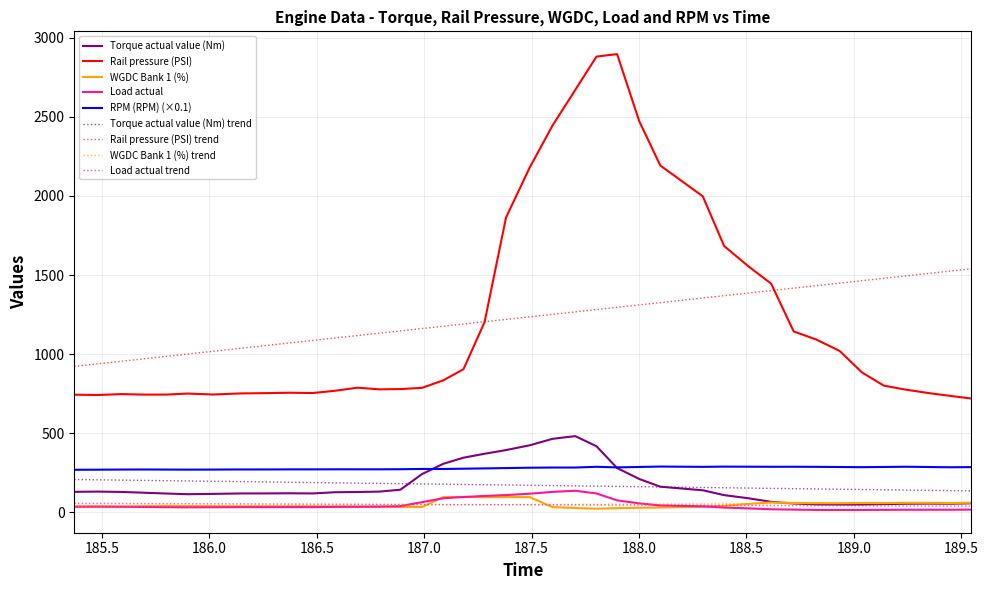

Which series has the largest range (max minus min)?

Rail pressure (PSI)